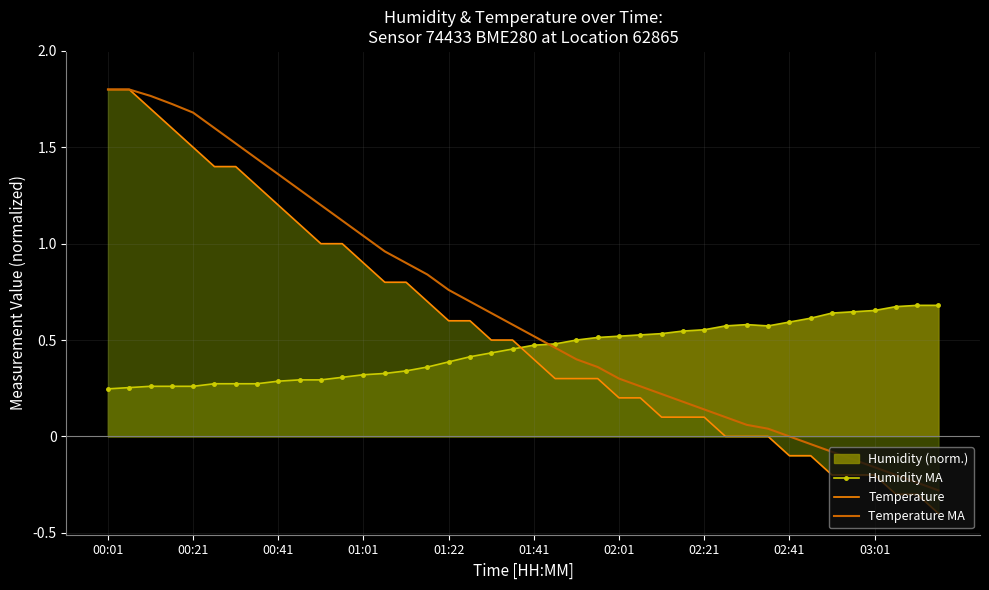

The value of Temperature MA at 27 is 0.3. True or false?

False